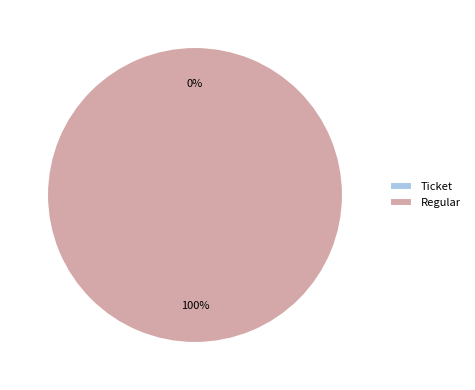

What is the change in value from Ticket to Regular?

+1